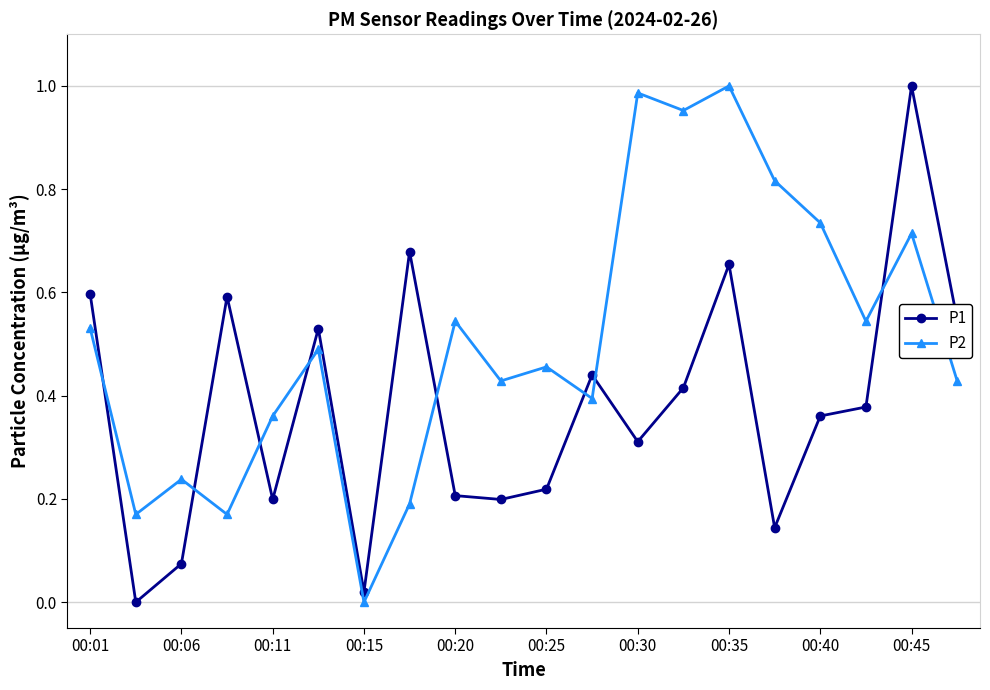

How many lines are shown in the chart?

2